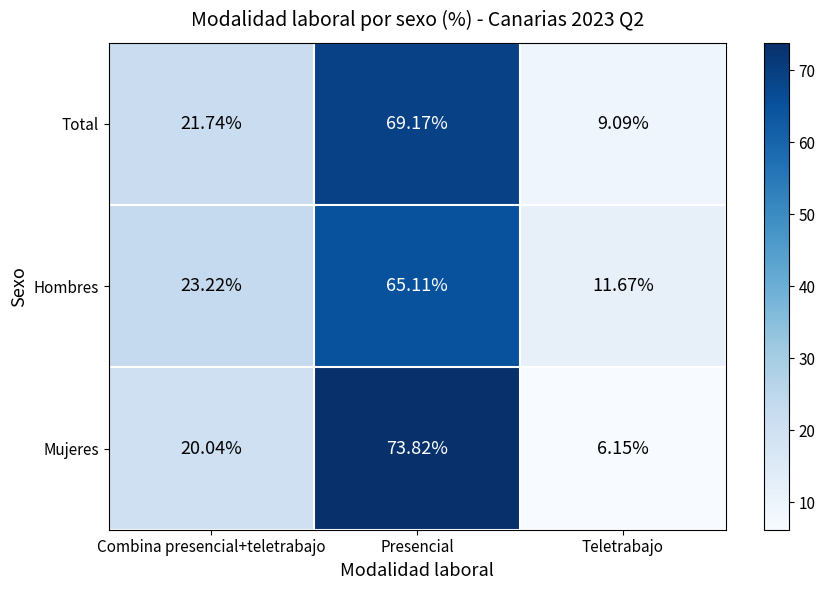

Between Combina presencial+teletrabajo and Teletrabajo, which series saw the biggest shift?

Mujeres